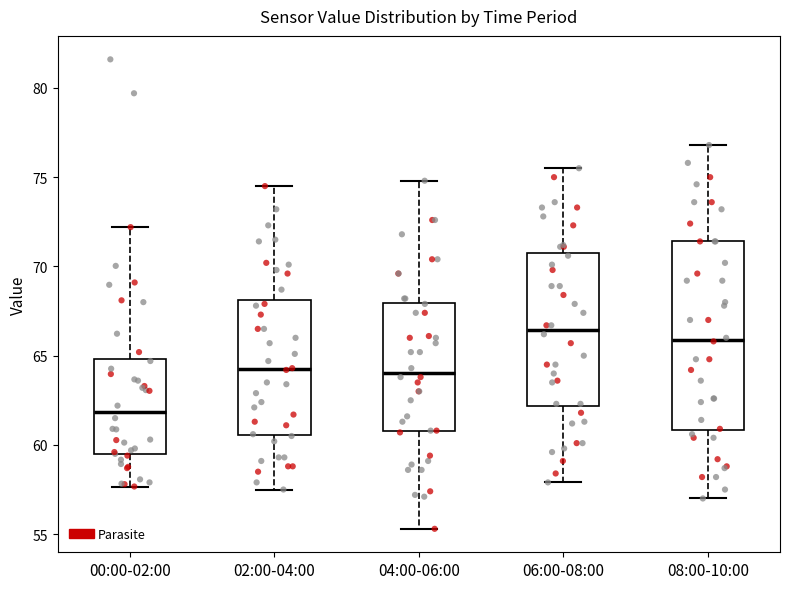

Reading left to right, read every box against the y-axis: the position of its median line, the range the box covers, and the ends of its whiskers. The values are not printed on the chart, so give them approximately, as read against the axis.

00:00-02:00: median 62.0, box 59.5 to 65.0, whiskers 57.5 to 72.0
02:00-04:00: median 64.5, box 60.5 to 68.0, whiskers 57.5 to 74.5
04:00-06:00: median 64.0, box 61.0 to 68.0, whiskers 55.5 to 75.0
06:00-08:00: median 66.5, box 62.0 to 70.5, whiskers 58.0 to 75.5
08:00-10:00: median 66.0, box 61.0 to 71.5, whiskers 57.0 to 77.0